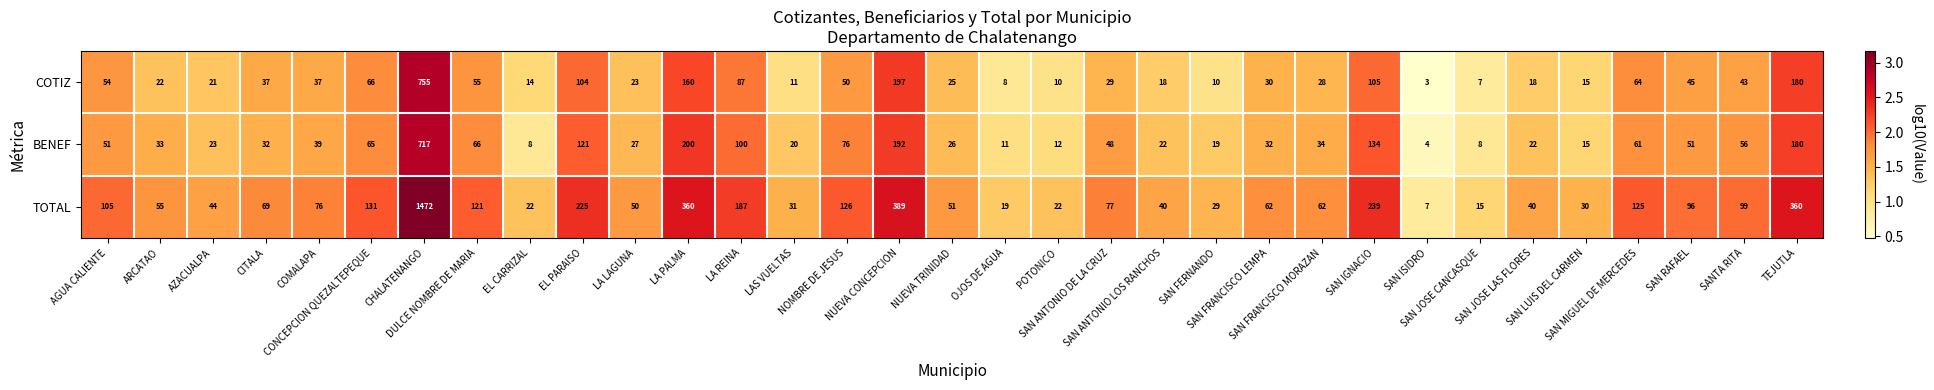

What is the maximum value for COTIZ?

755